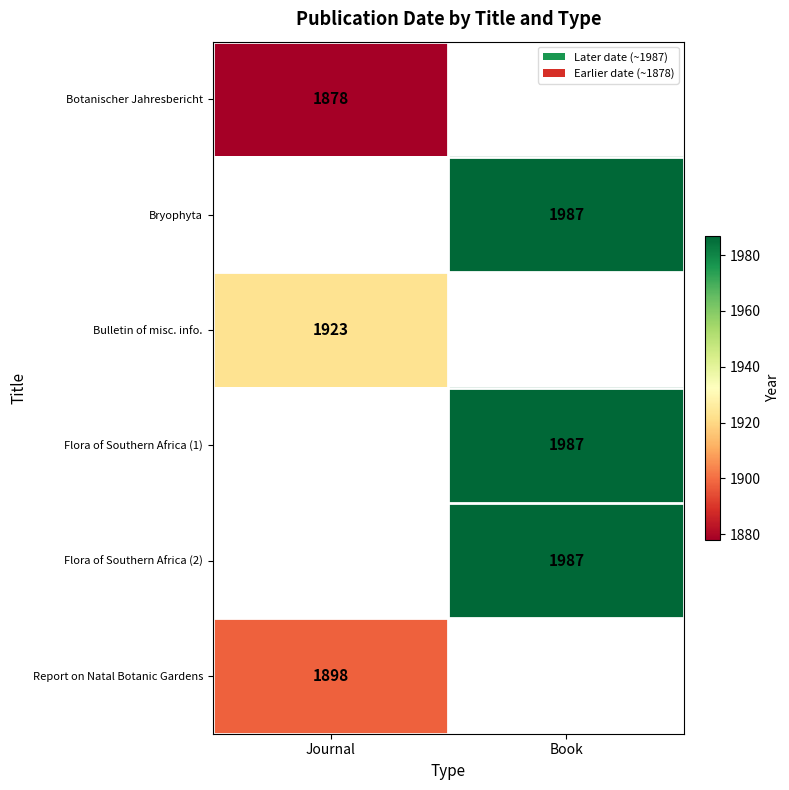

The value of Botanischer Jahresbericht at Journal is 1878. True or false?

True